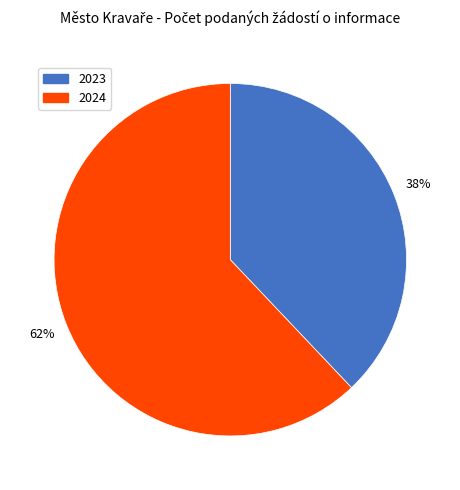

True or false: 2024 accounts for 62% of the total.

True